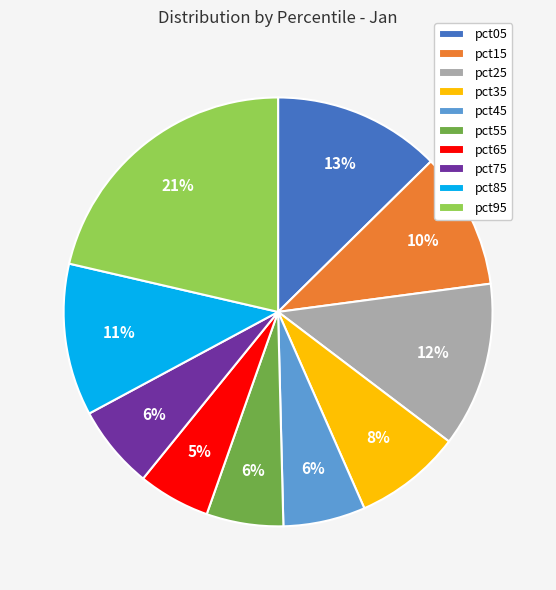

How many segments does this pie chart have?

10